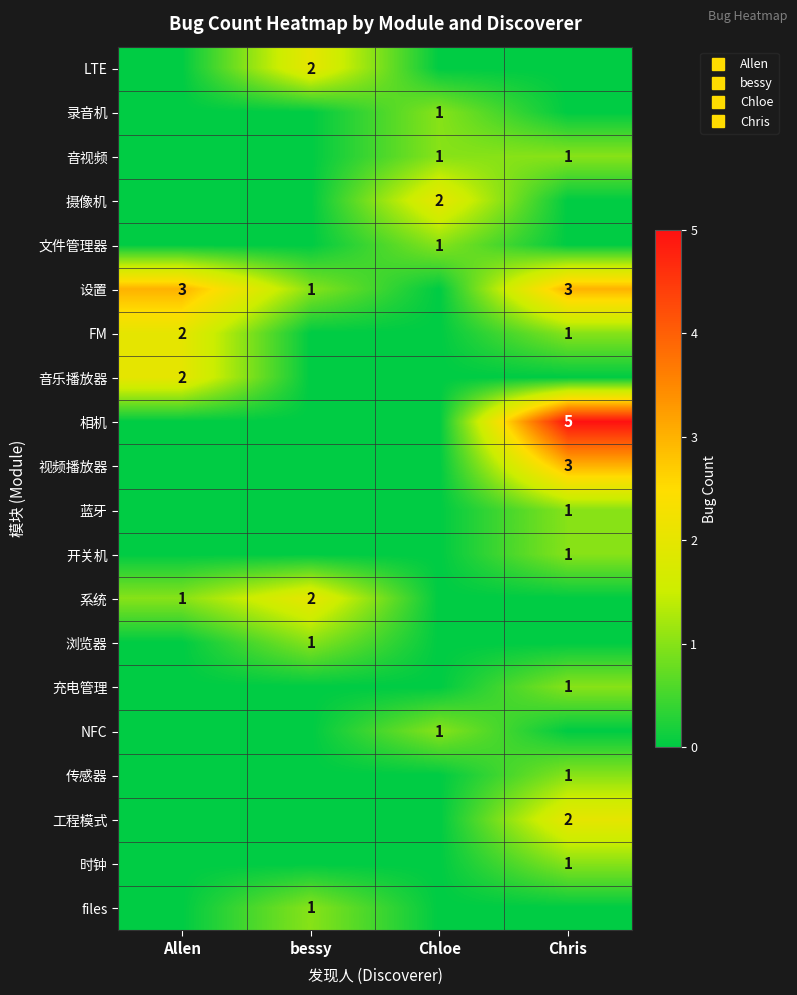

How many positive values does the NFC series have?

1